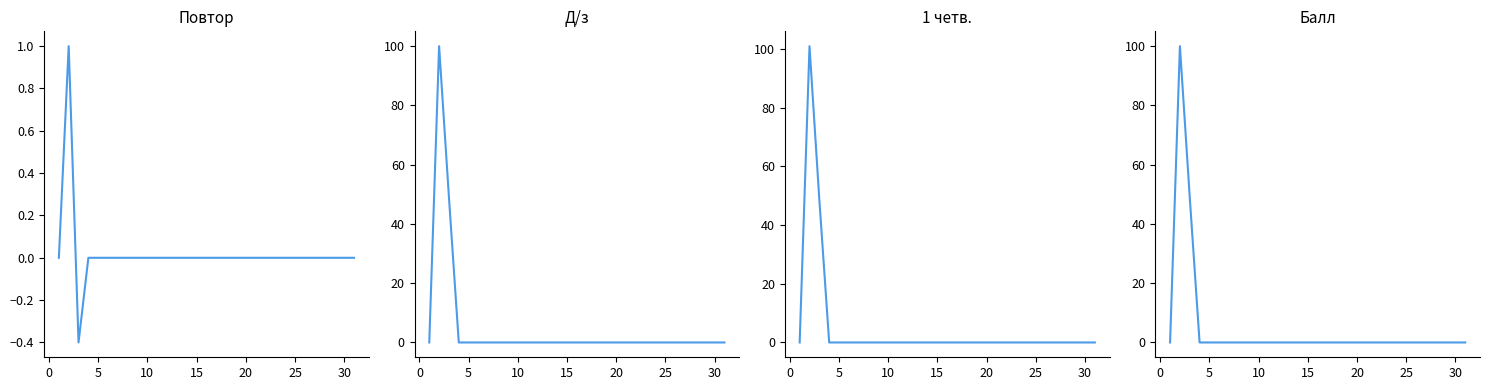

True or false: Балл and 1 четв. cross at least once.

True